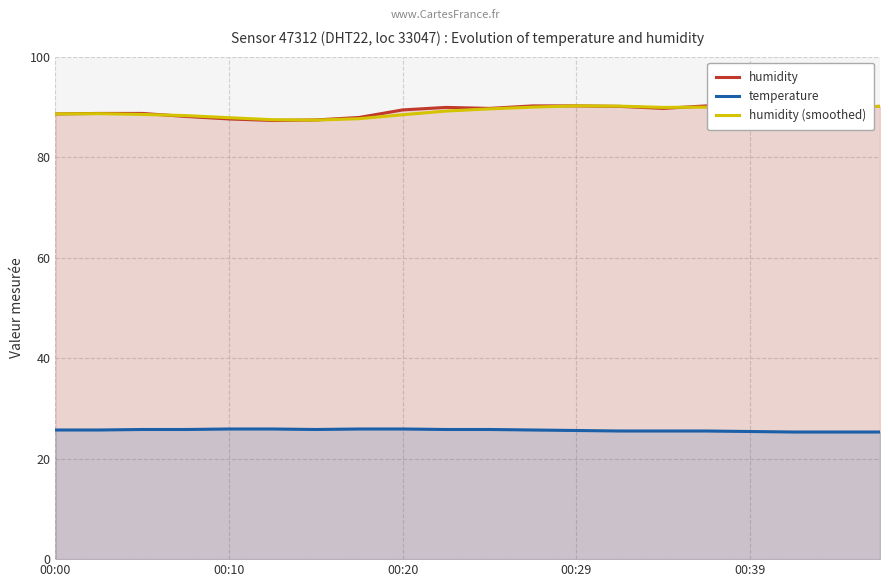

True or false: humidity (smoothed) and temperature cross at least once.

False